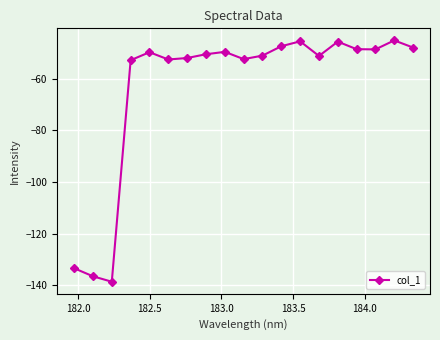

How many categories are shown in the chart?

19